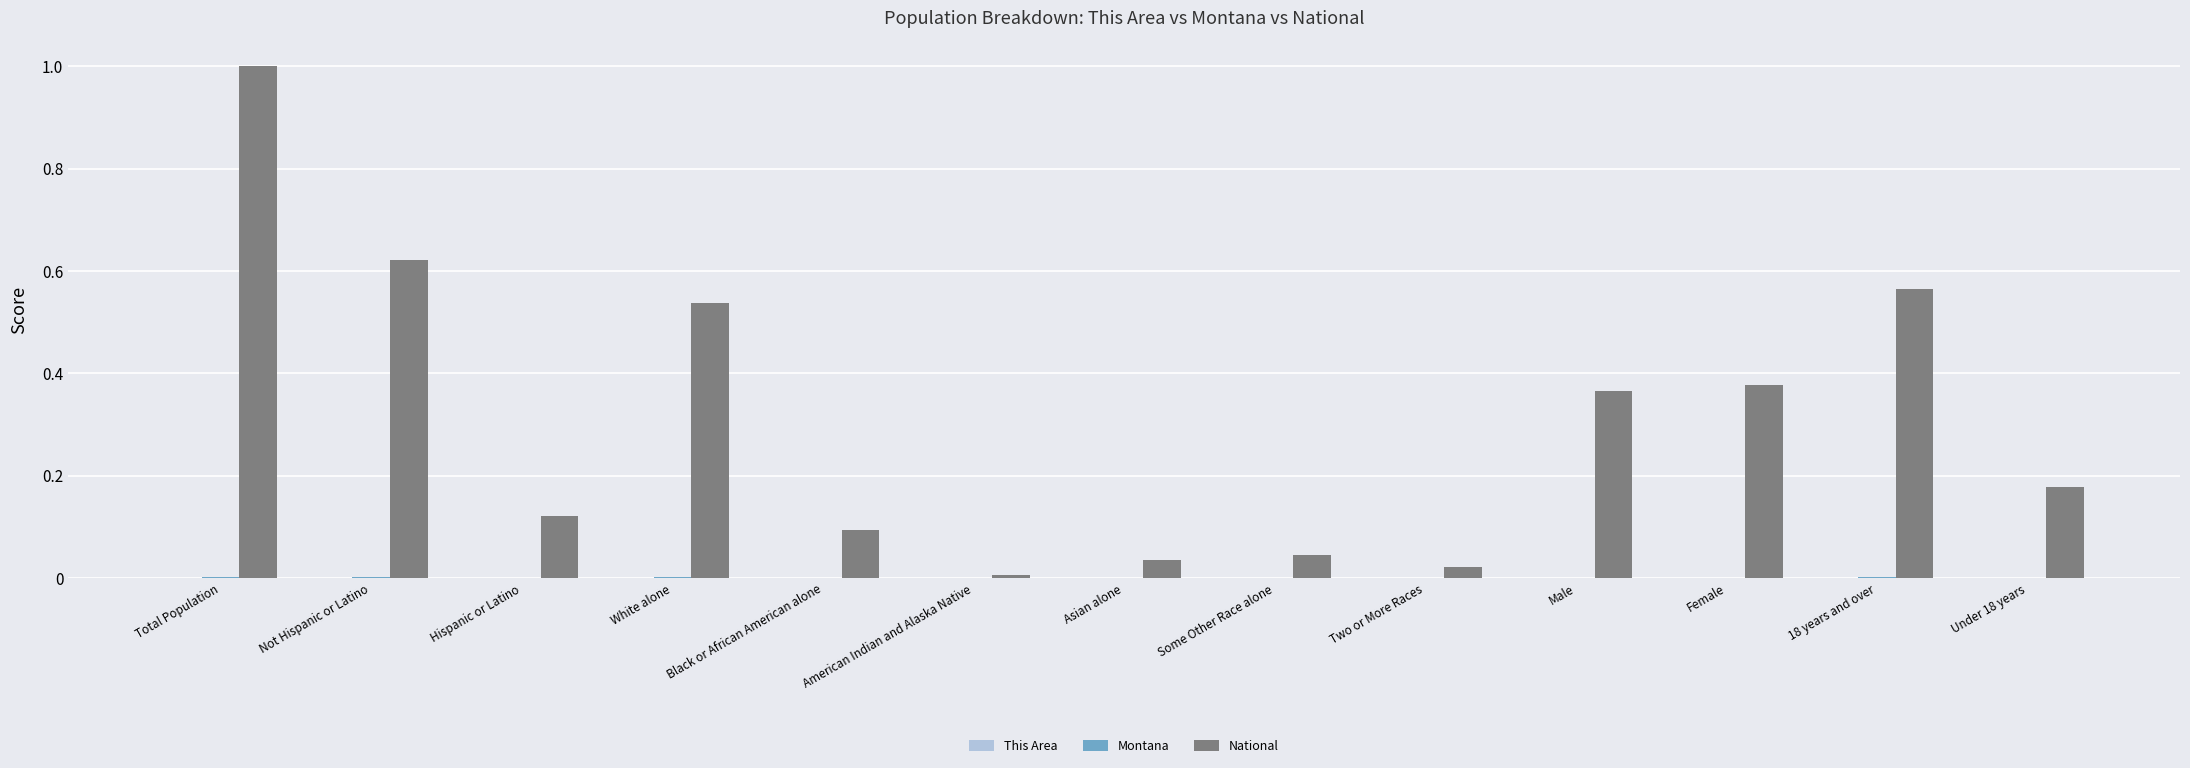

What is the average value of the National series?

0.3